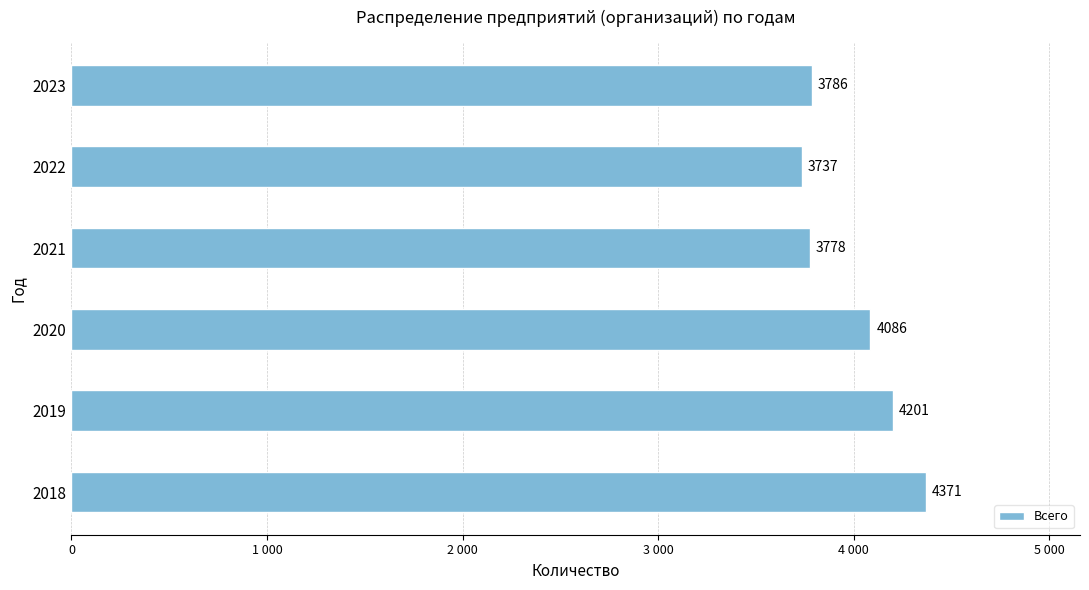

Are the bars horizontal?

Yes